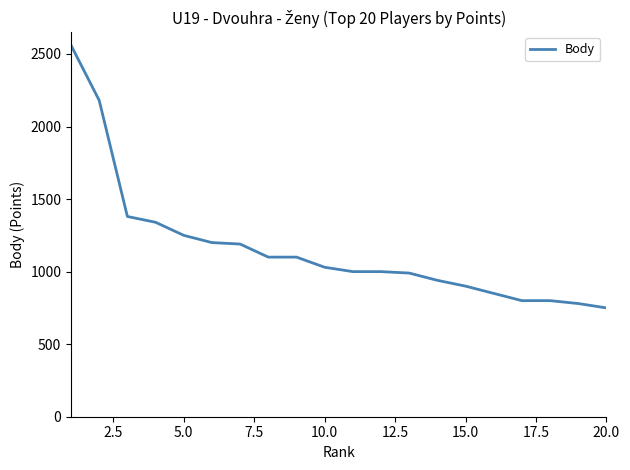

What is the smallest value displayed?

750